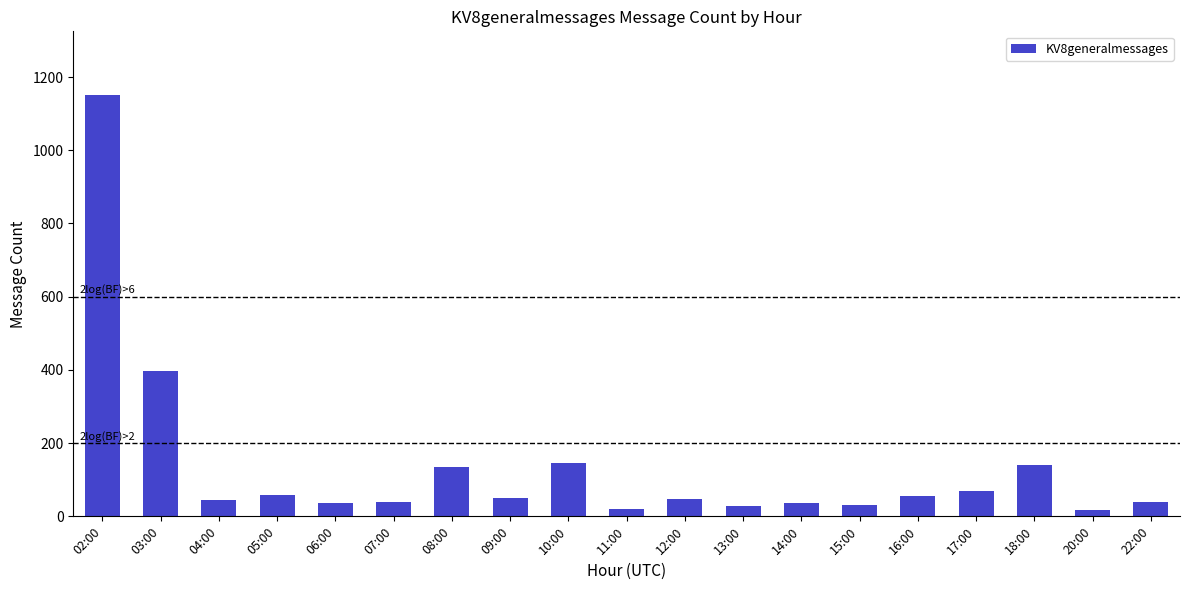

What is the label of the 1st bar from the left?

02:00